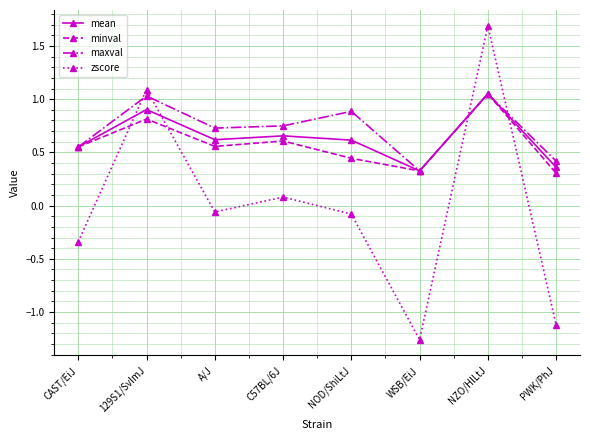

True or false: minval has a value of 0.4 at CAST/EiJ.

False